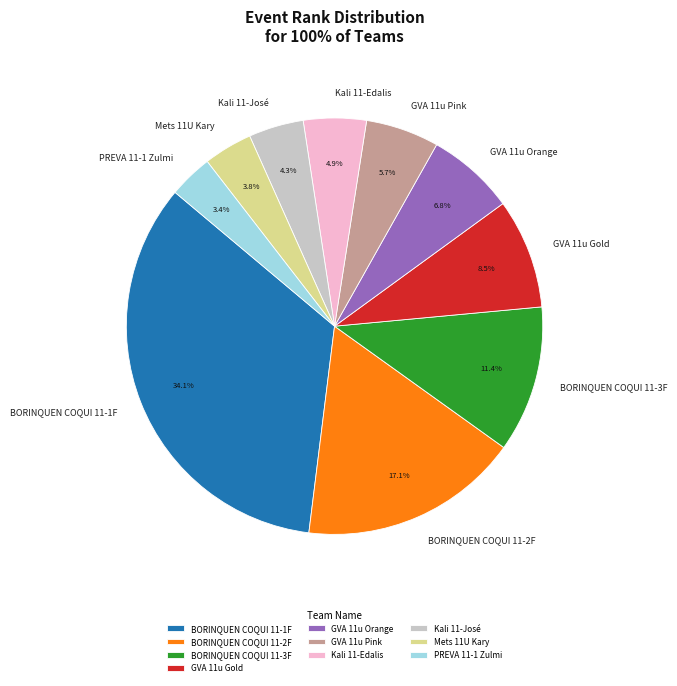

How many slices are in this pie chart?

10